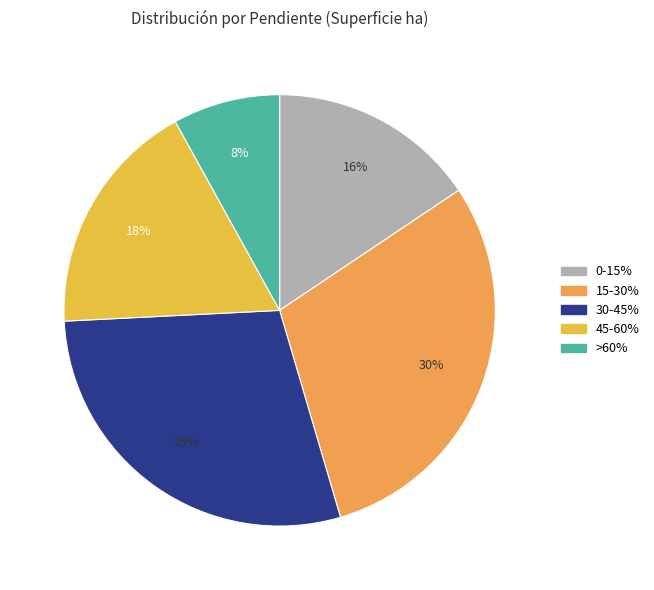

Is the sum of 45-60% and >60% greater than half?

No